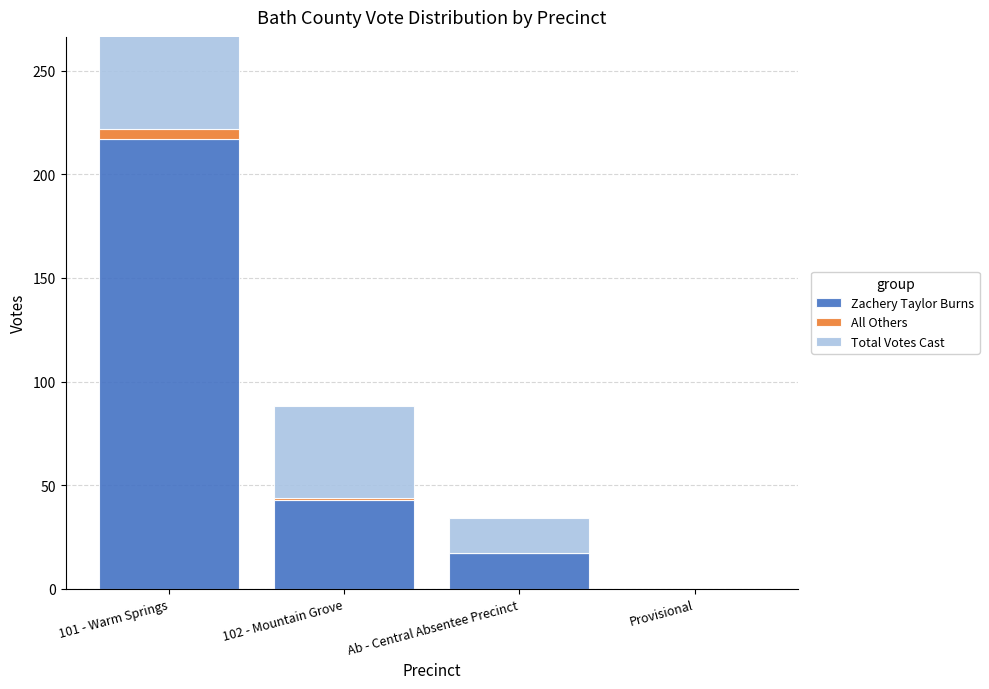

What position from the left is Provisional?

4